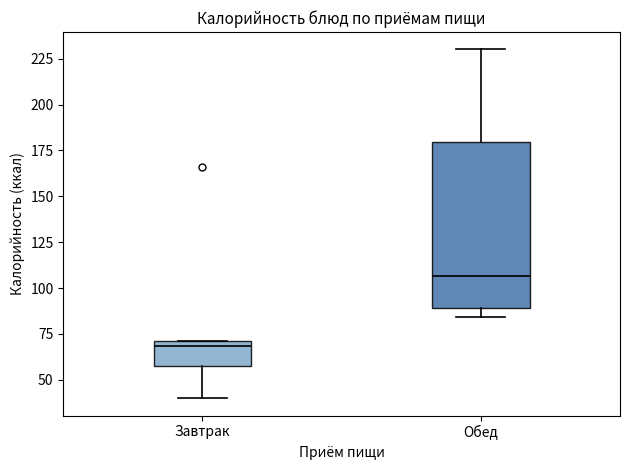

Comparing the boxes themselves (not the whiskers), which one is the tallest?

Обед